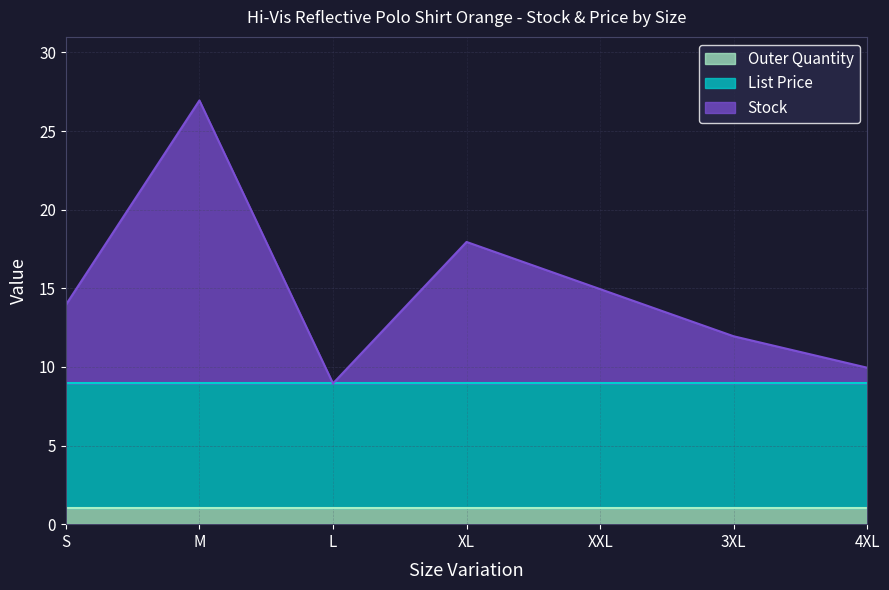

Which series has the largest total across all categories?

List Price